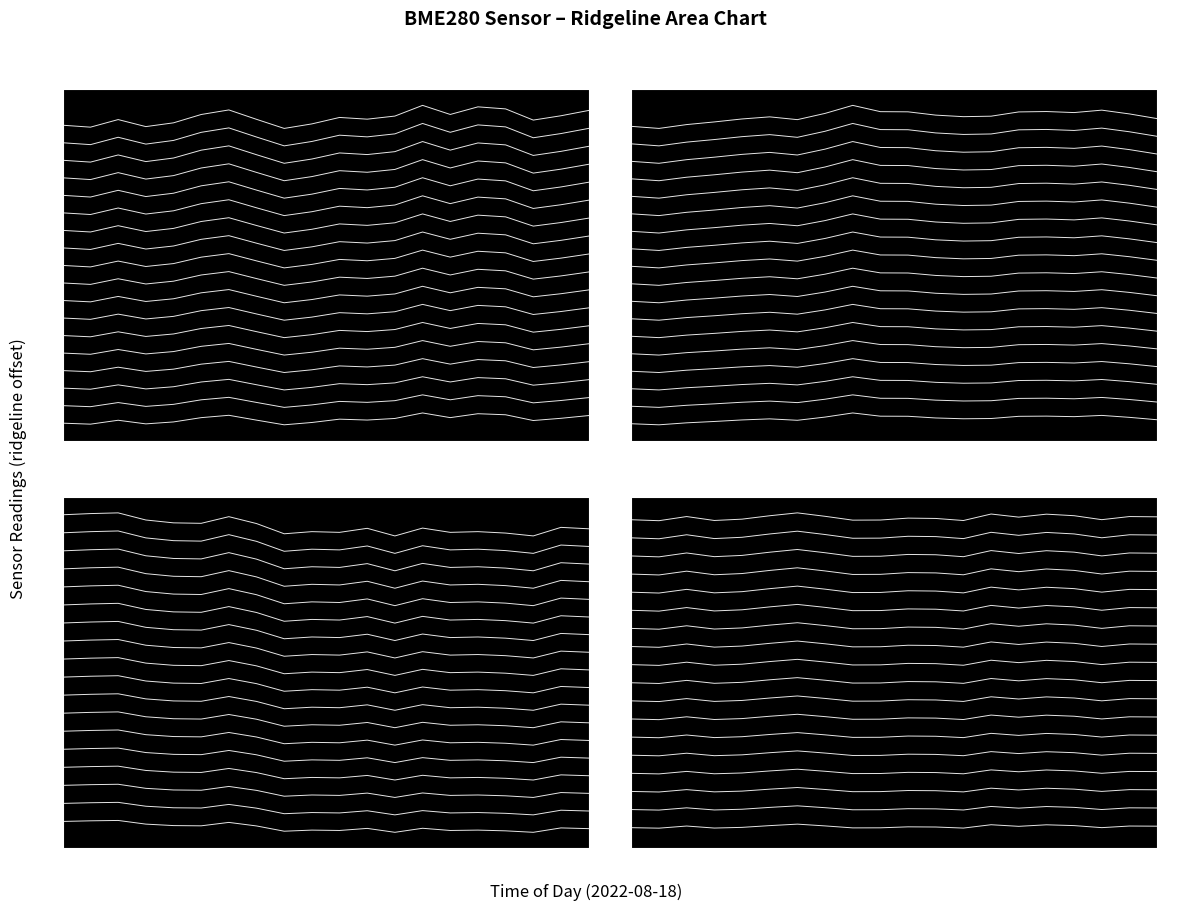

What is the sum of the Humidity (%) values at 00:00 and 8?

2.1